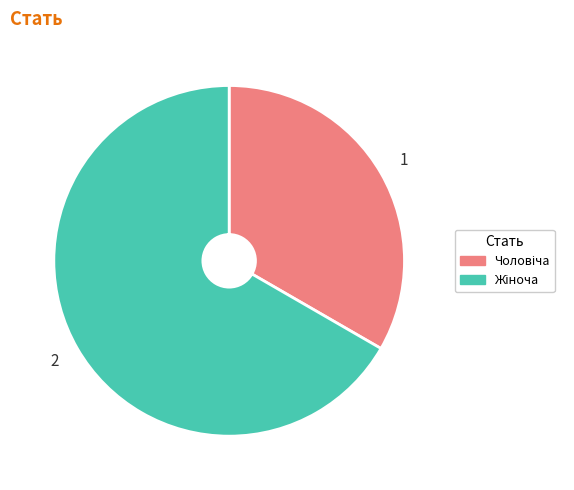

Is there any slice that represents more than half of the pie?

Yes